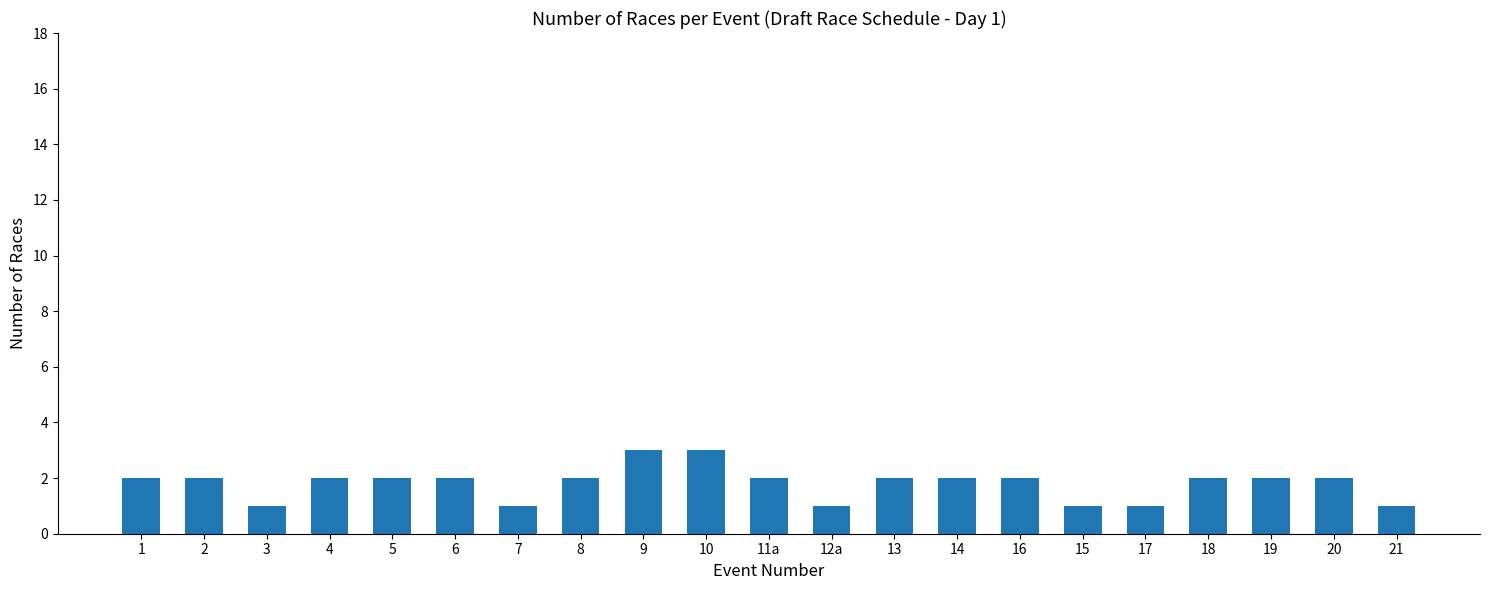

Approximately how many times larger is the value at 14 compared to 12a?

2.0